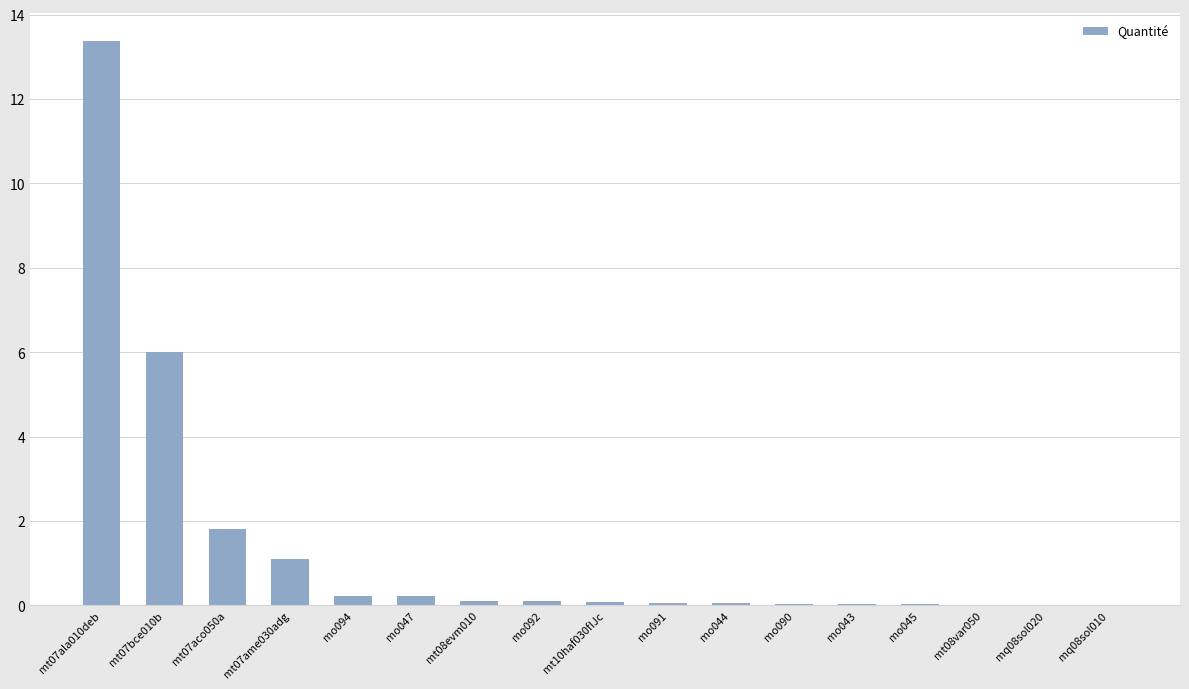

True or false: the data shows 0.2 at mo047.

True